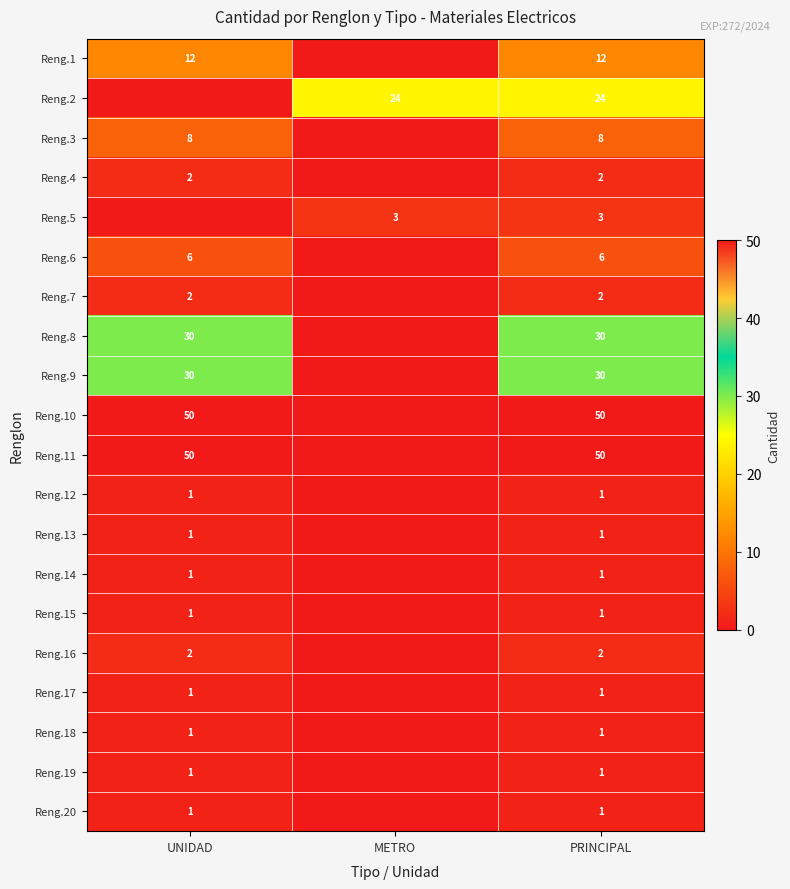

What is the sum of the Reng.10 values at UNIDAD and PRINCIPAL?

100